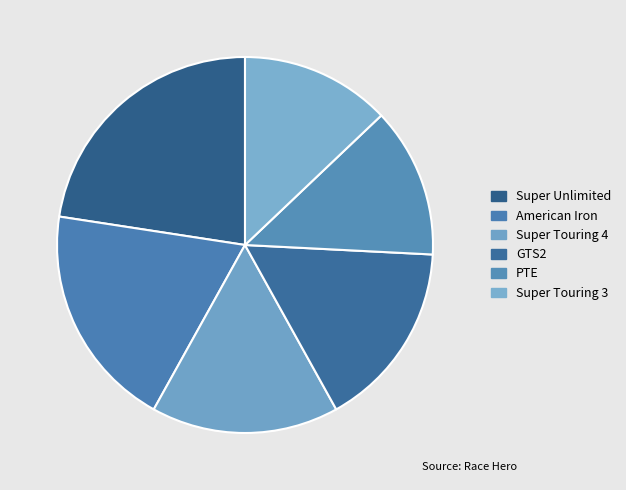

Between American Iron and Super Unlimited, which is larger?

Super Unlimited